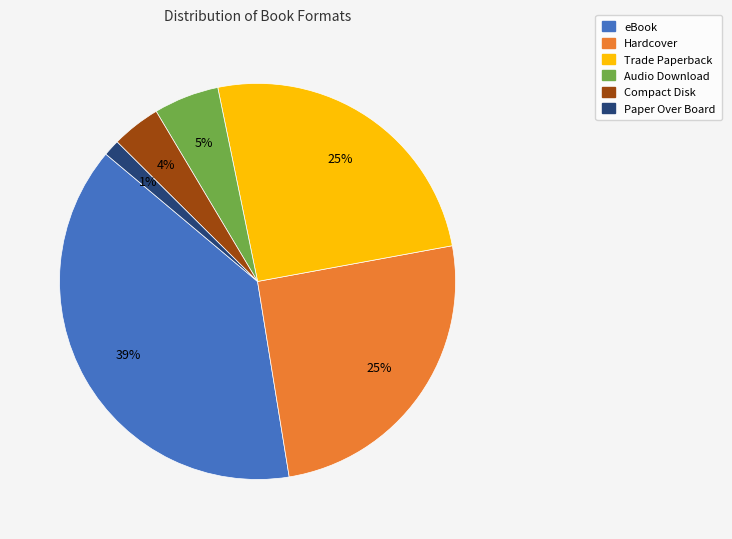

Does Paper Over Board account for over 50% of the chart?

No